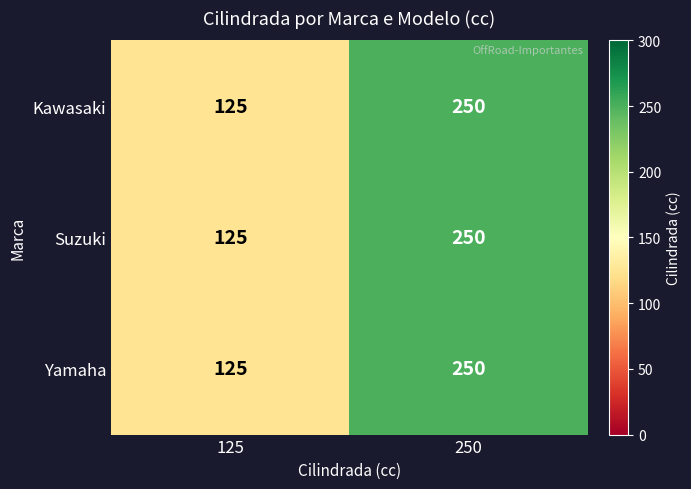

The Suzuki series shows 125 at 125. True or false?

True